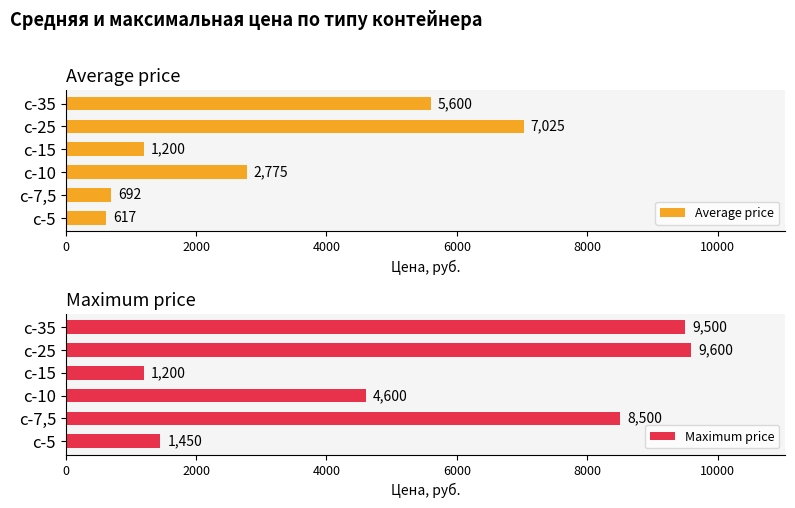

The Average price series shows 617 at с-5. True or false?

True